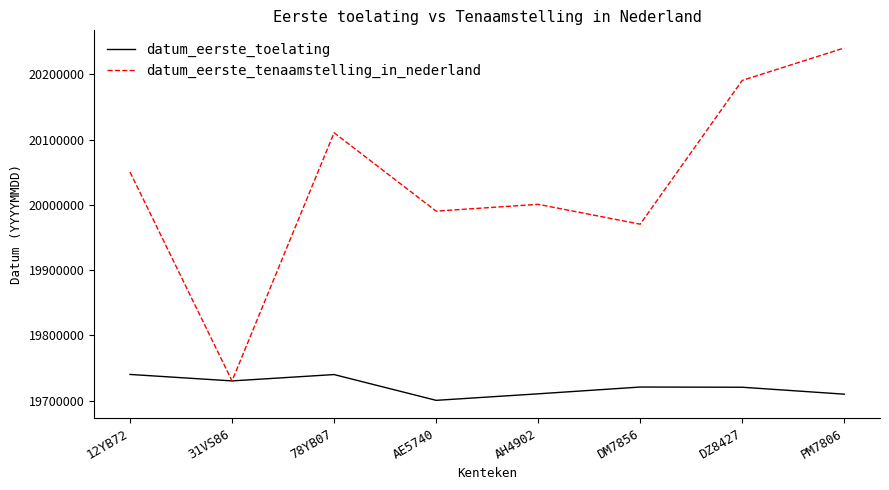

True or false: datum_eerste_toelating has more than 2 points higher than both neighbors.

False